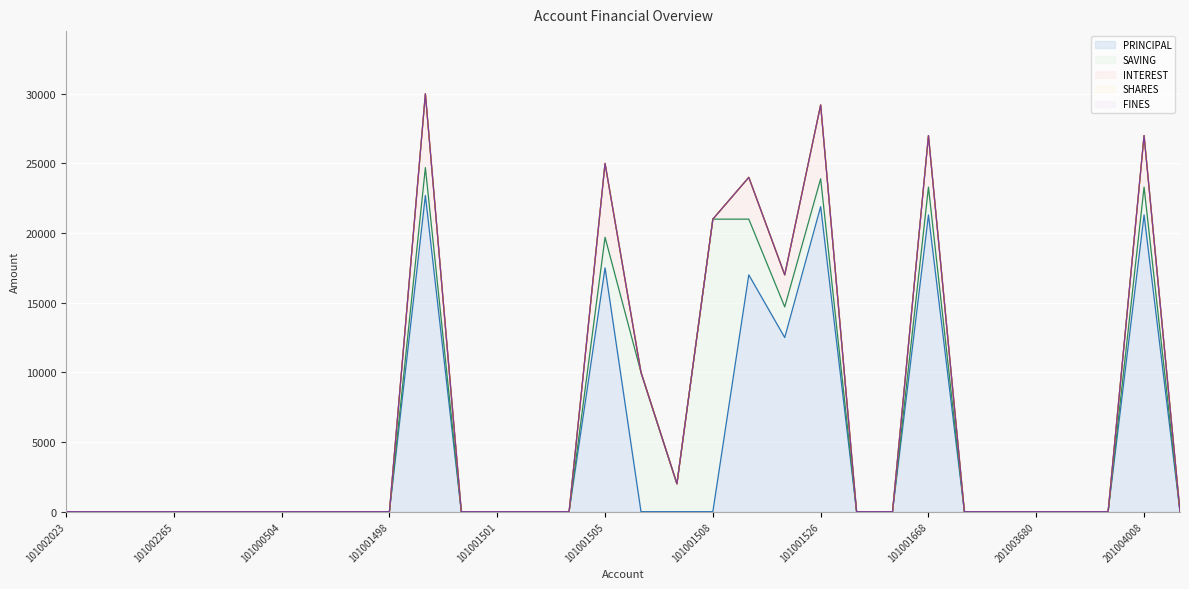

Rank the series by their maximum value, from highest to lowest.

PRINCIPAL, SAVING, INTEREST, SHARES, FINES